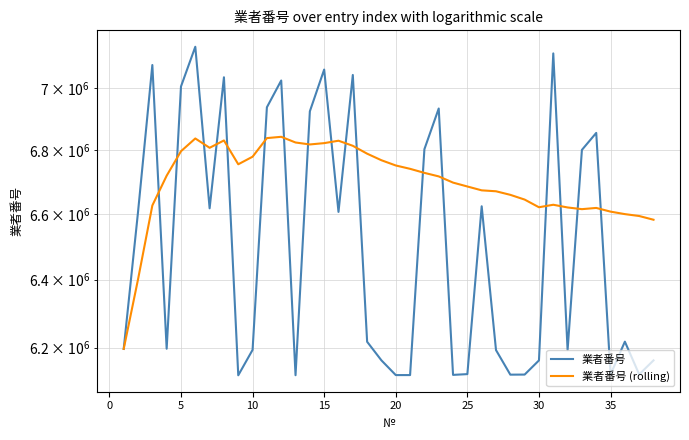

How many data points does each series have?

38